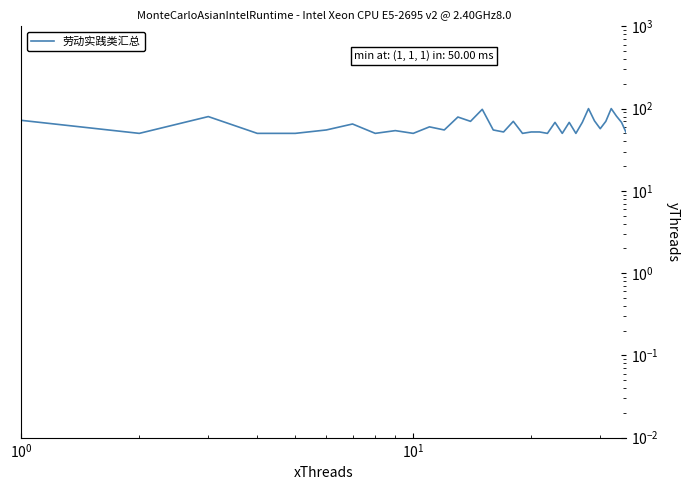

What is the value of the 11th point from the left?

60